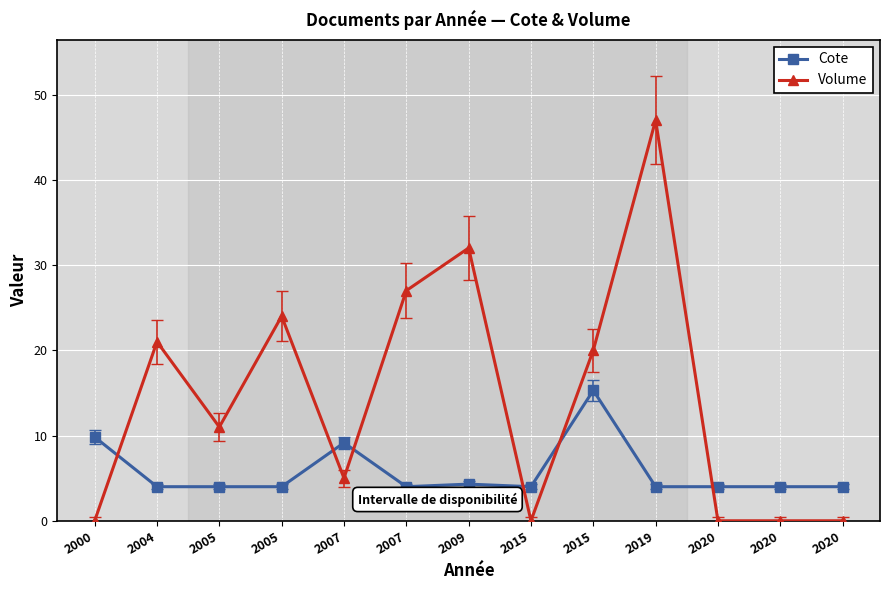

Reading right to left, what are all the values shown in this chart?

Cote: 2020=4.0	2020=4.0	2020=4.0	2019=4.0	2015=15.3	2015=4.0	2009=4.3	2007=4.0	2007=9.2	2005=4.0	2005=4.0	2004=4.0	2000=9.8
Volume: 2020=0.0	2020=0.0	2020=0.0	2019=47.0	2015=20.0	2015=0.0	2009=32.0	2007=27.0	2007=5.0	2005=24.0	2005=11.0	2004=21.0	2000=0.0